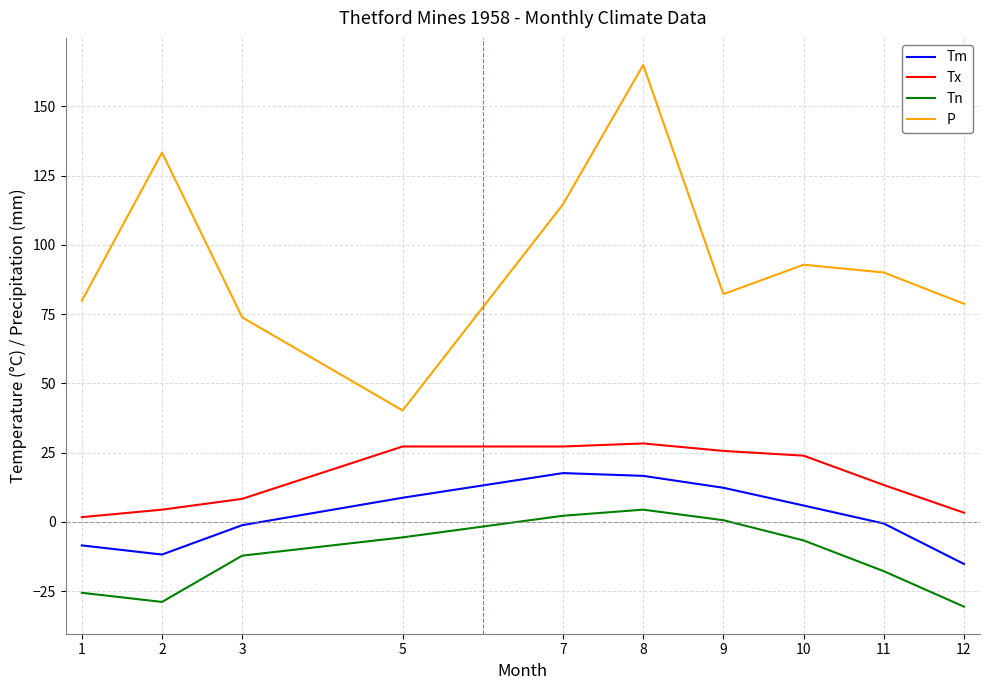

True or false: P and Tx intersect in this chart.

False